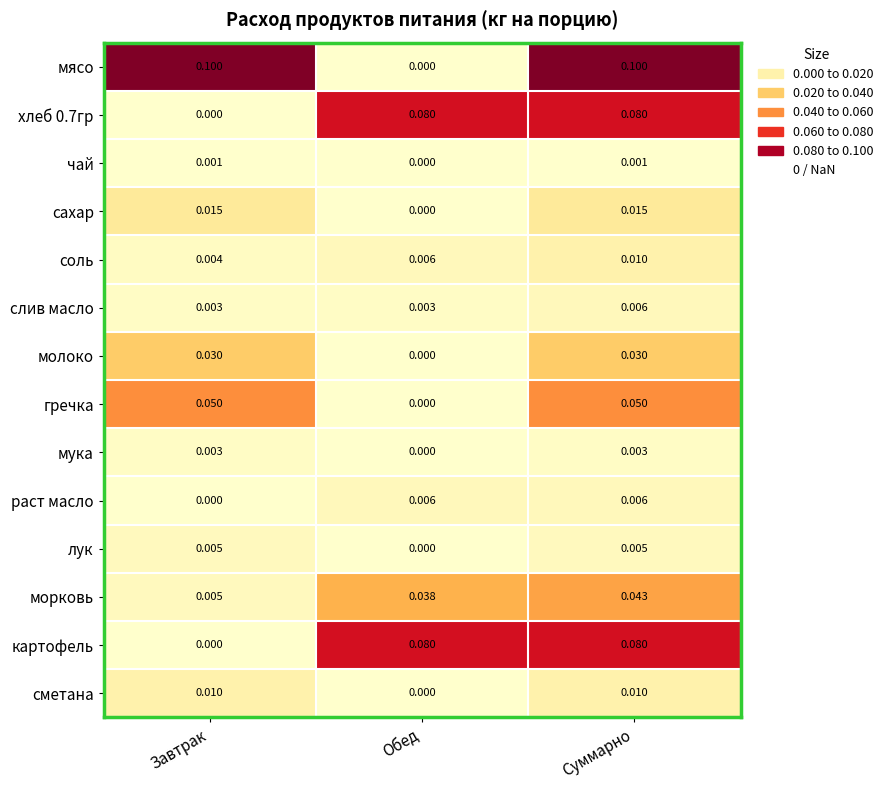

At which label is хлеб 0.7гр closest to 0?

Завтрак